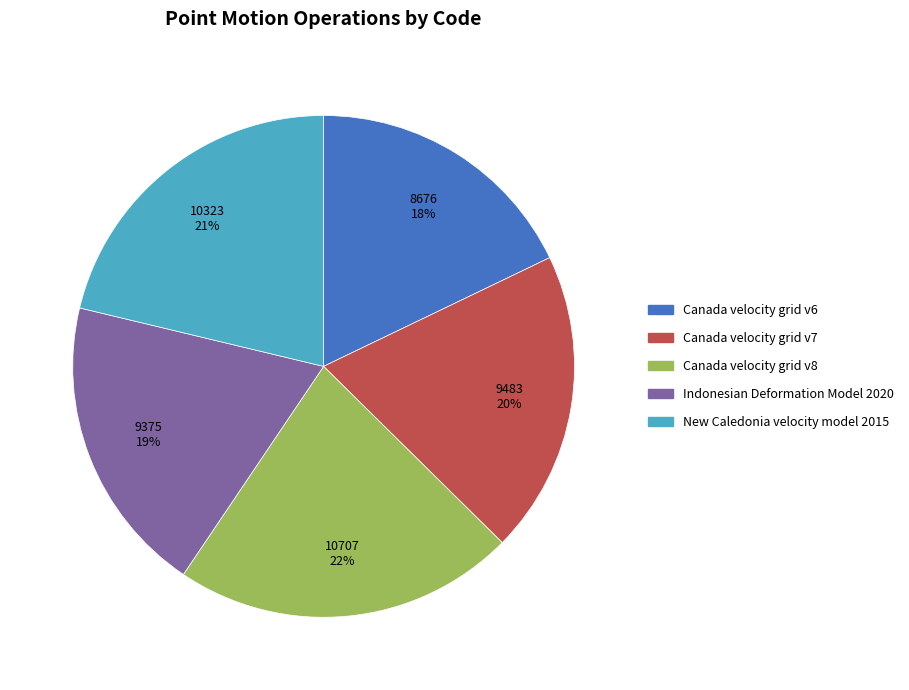

To the nearest percent, what portion does Indonesian Deformation Model 2020 represent?

19%